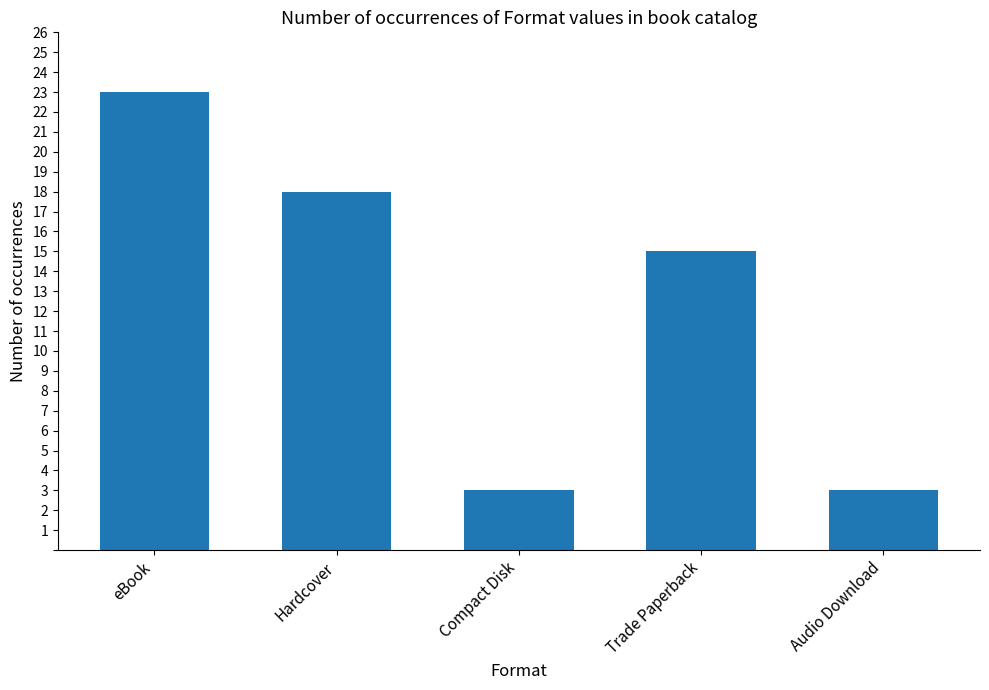

What is the value of the 5th bar from the left?

3